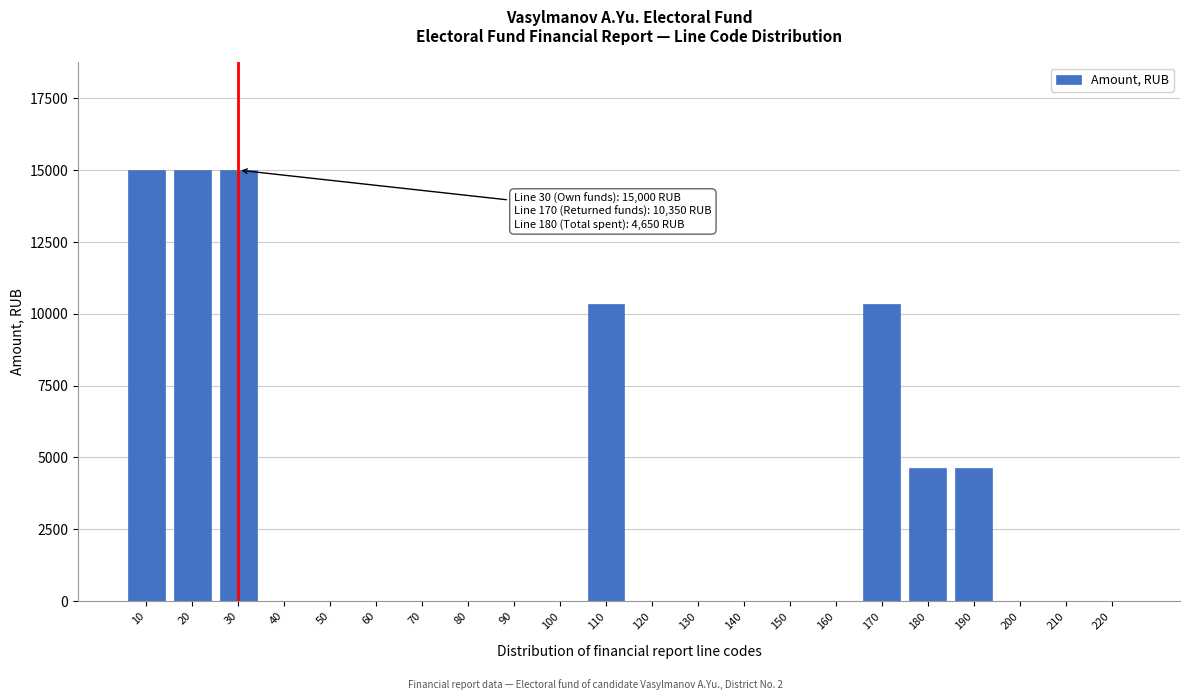

Reading left to right, transcribe all the data shown in this chart.

10=15000	20=15000	30=15000	40=0	50=0	60=0	70=0	80=0	90=0	100=0	110=10350	120=0	130=0	140=0	150=0	160=0	170=10350	180=4650	190=4650	200=0	210=0	220=0